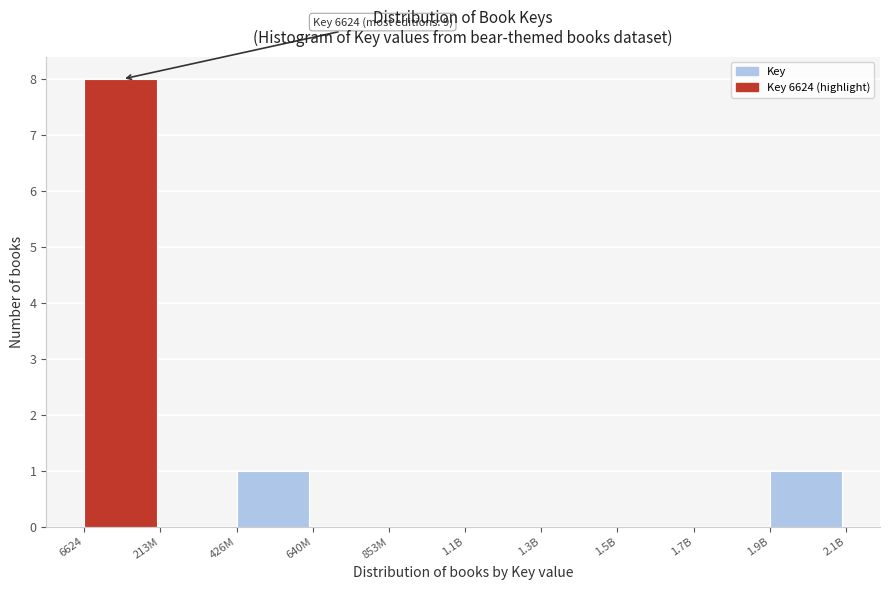

Reading left to right, extract all data points from this chart.

6624=8	213M=0	426M=1	640M=0	853M=0	1.1B=0	1.3B=0	1.5B=0	1.7B=0	1.9B=1